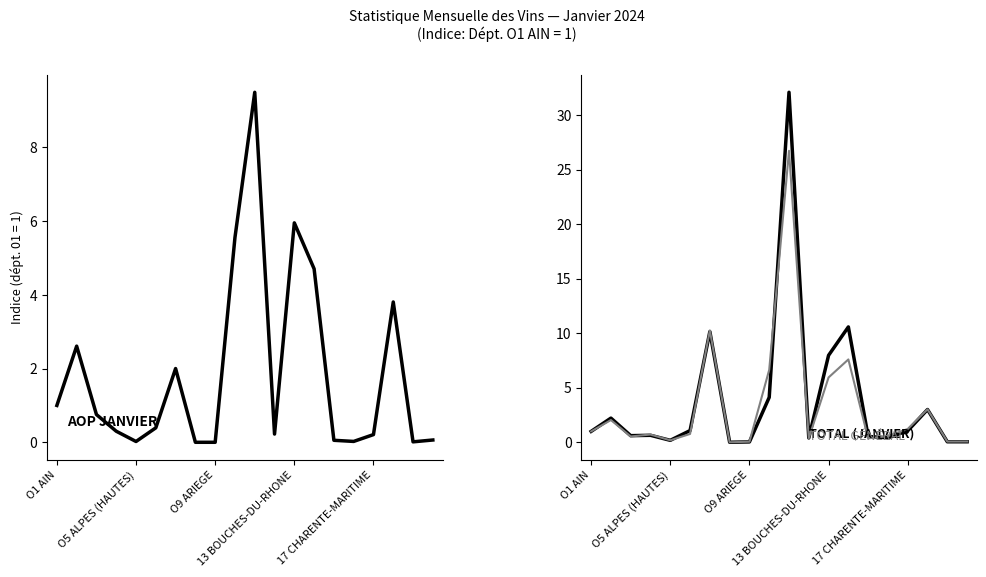

Count the number of categories in the chart.

20